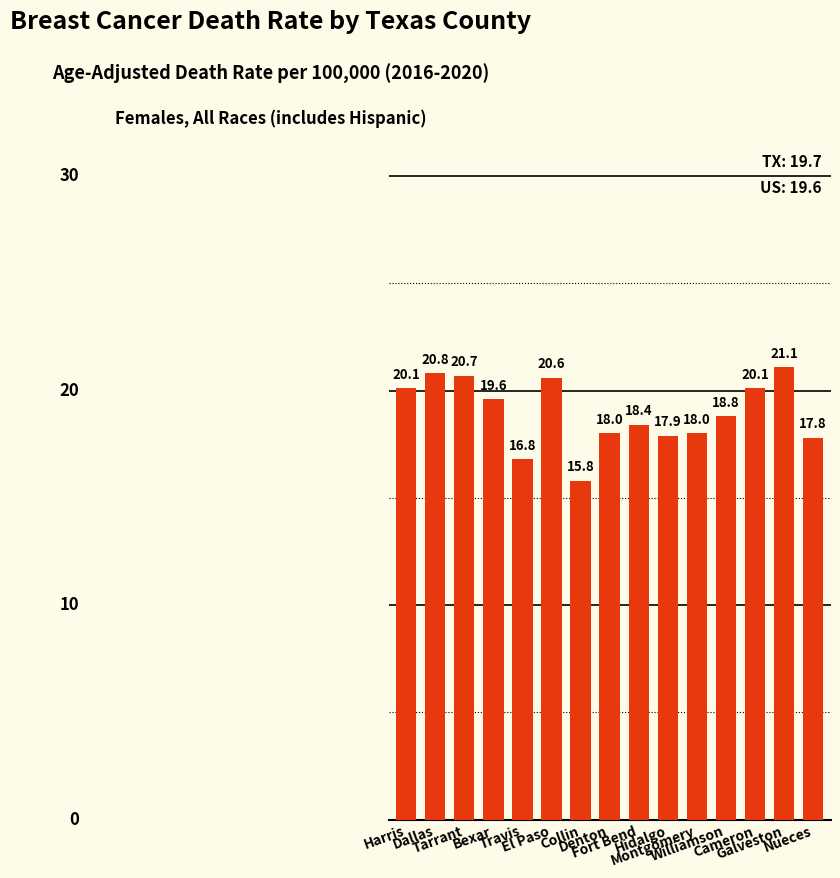

Where does the data first go above 18?

Harris